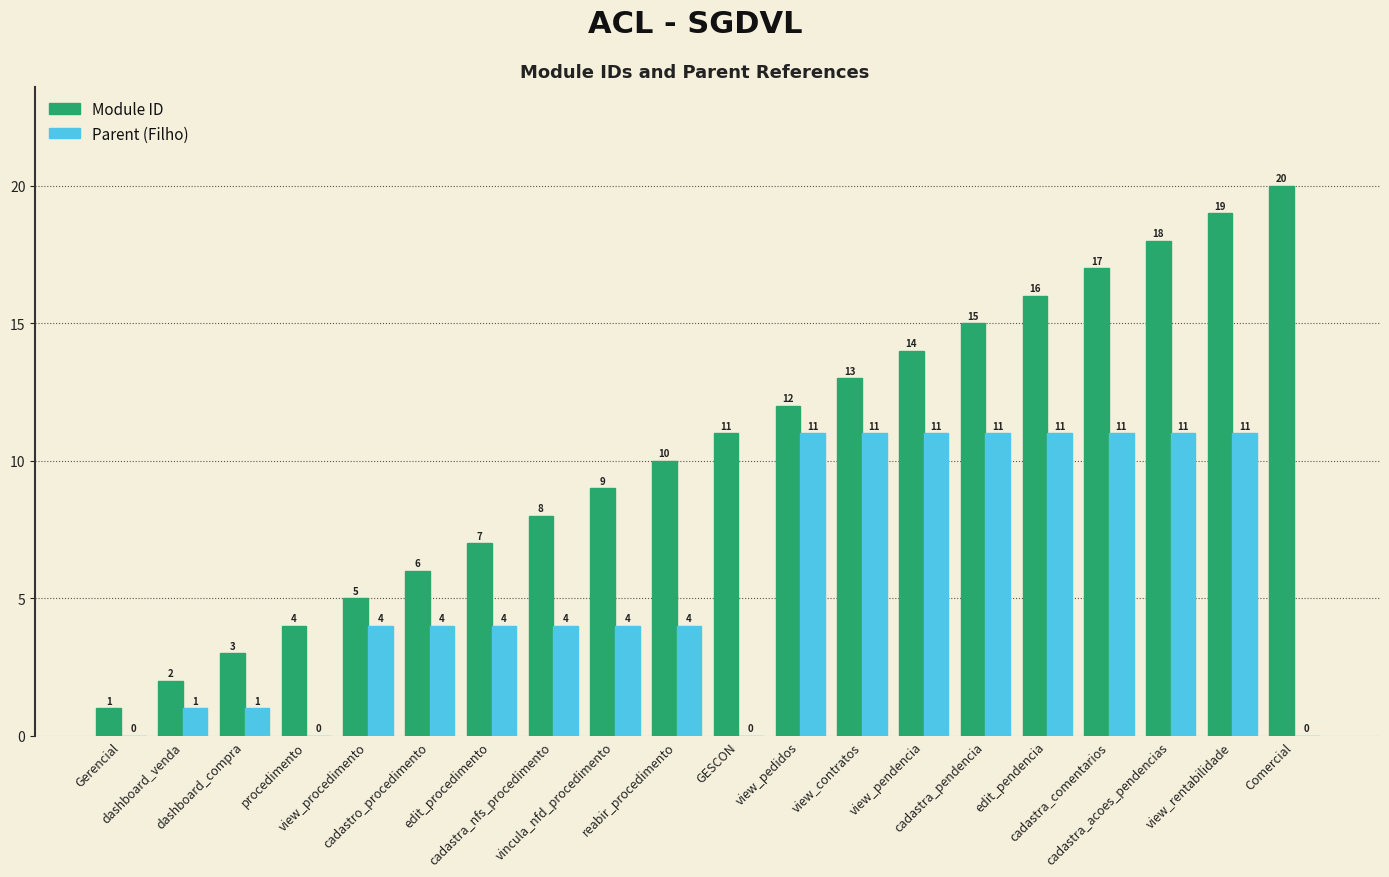

What is the greatest value displayed?

20